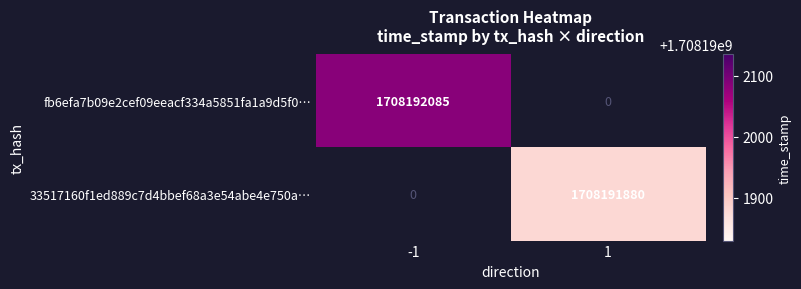

True or false: 33517160f1ed889c7d4bbef68a3e54abe4e750a… has a value of 2959360960 at 1.

False